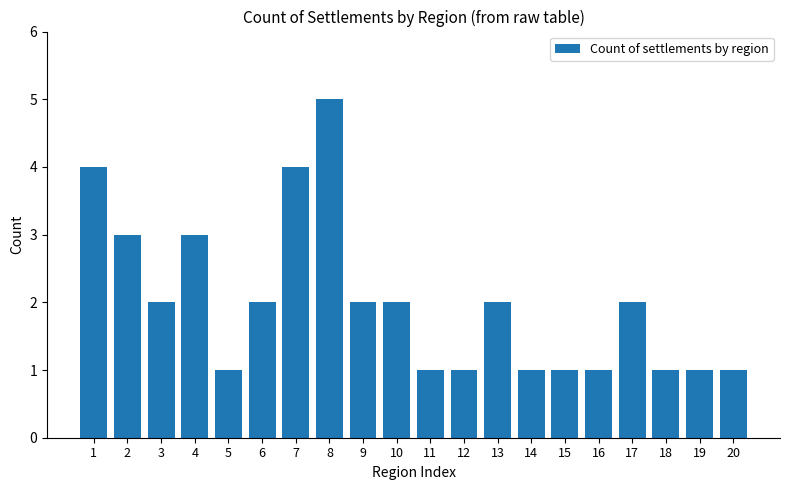

What is the value of the 13th bar from the left?

2